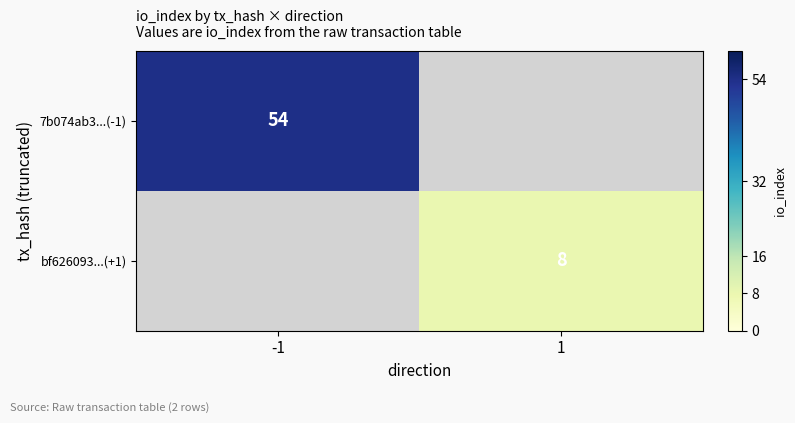

Is the value of bf626093...(+1) at 1 greater than the value of 7b074ab3...(-1) at -1?

No